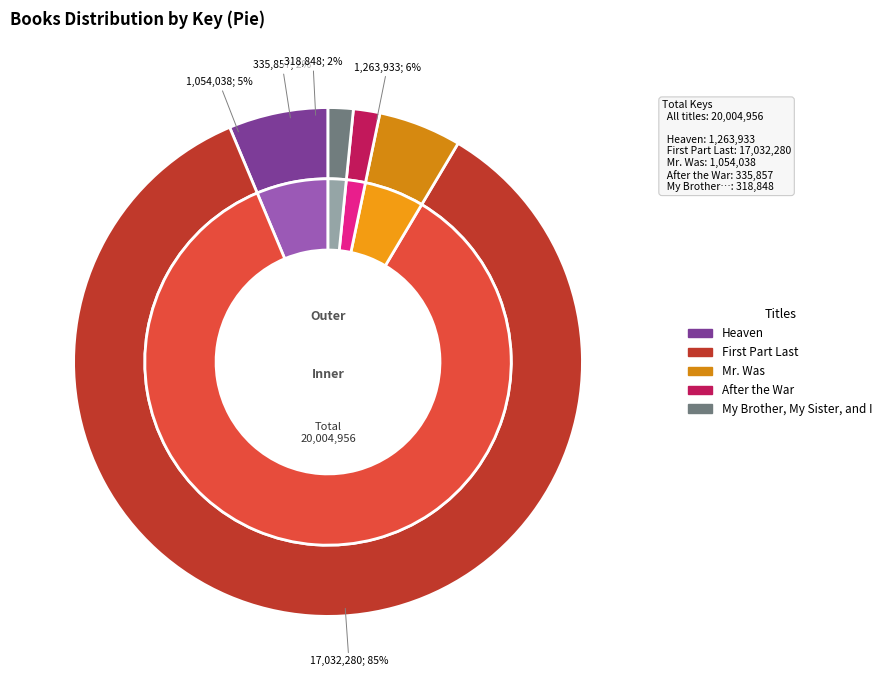

How many segments does this pie chart have?

5